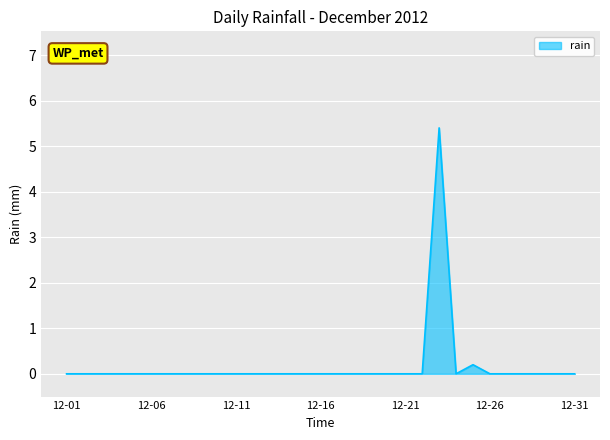

Reading left to right, what are all the values shown in this chart?

0.0	0.0	0.0	0.0	0.0	0.0	0.0	0.0	0.0	0.0	0.0	0.0	0.0	0.0	0.0	0.0	0.0	0.0	0.0	0.0	0.0	0.0	5.4	0.0	0.2	0.0	0.0	0.0	0.0	0.0	0.0